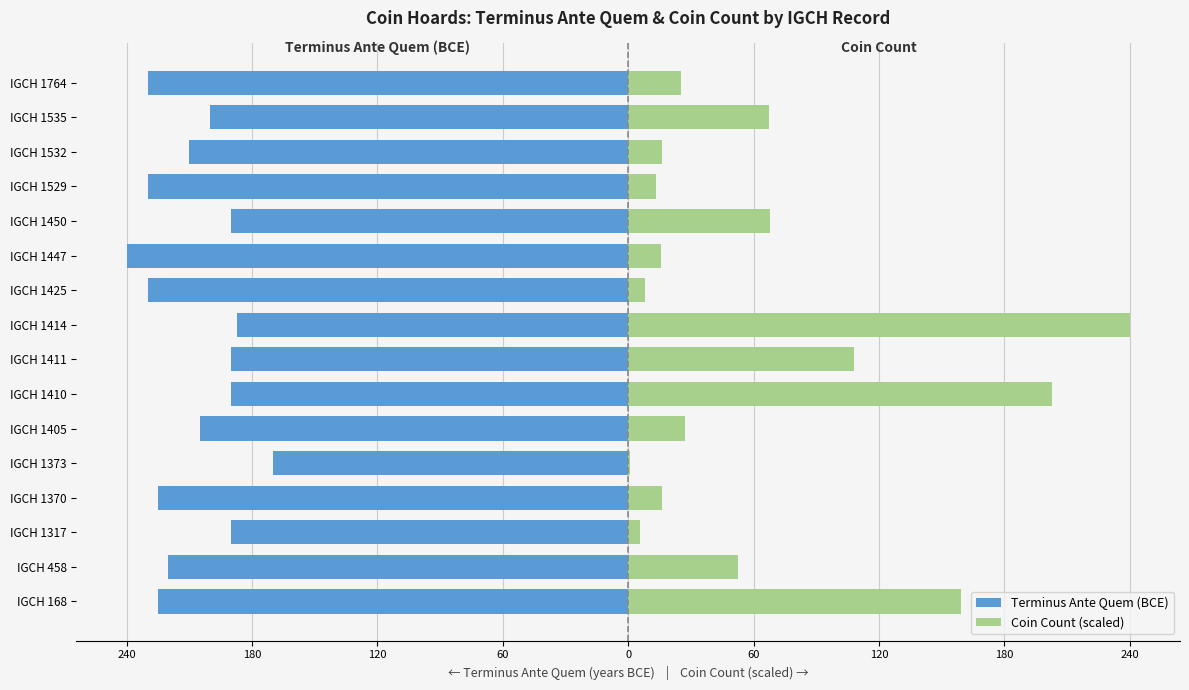

How many data points in Terminus Ante Quem (BCE) are above -205?

7